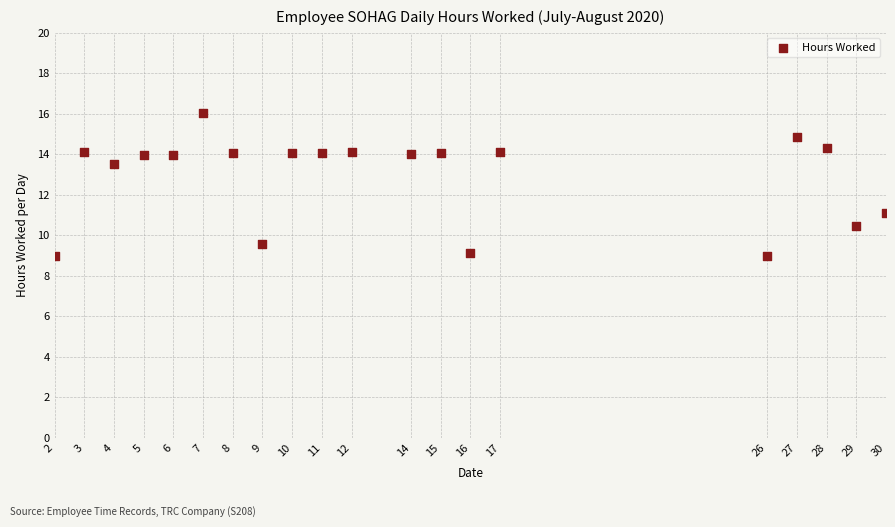

What is the range of Y values (max minus min)?

7.1